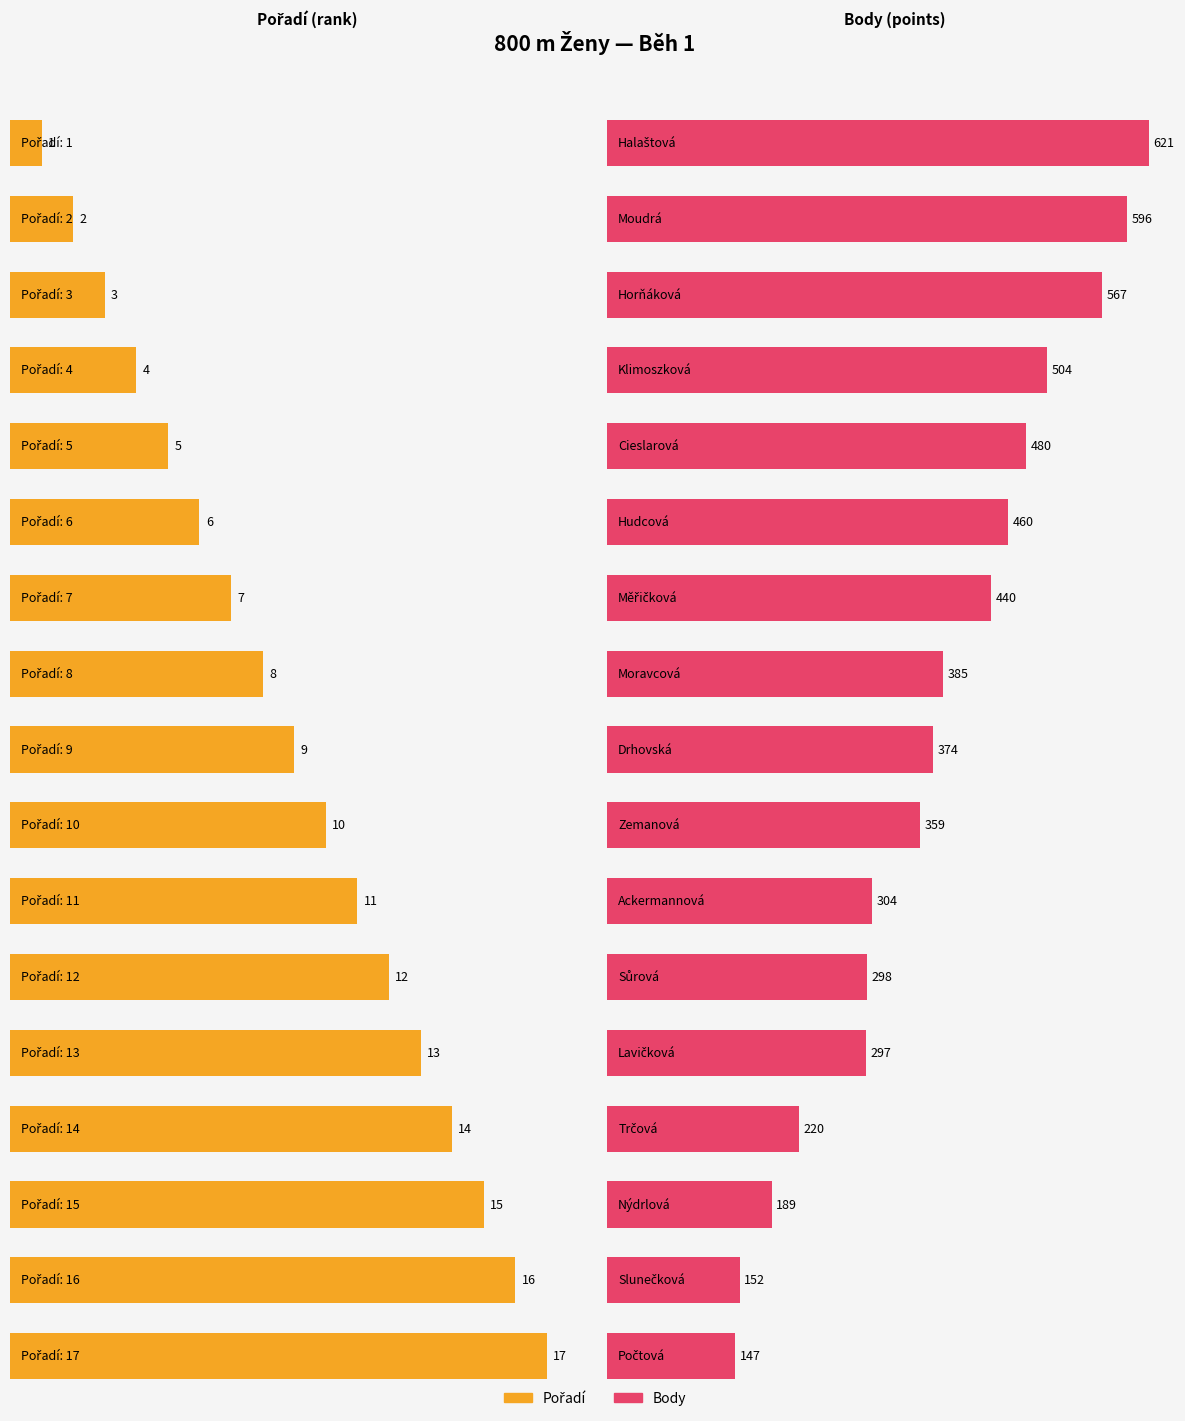

What is the value of the 4th bar from the left?

504